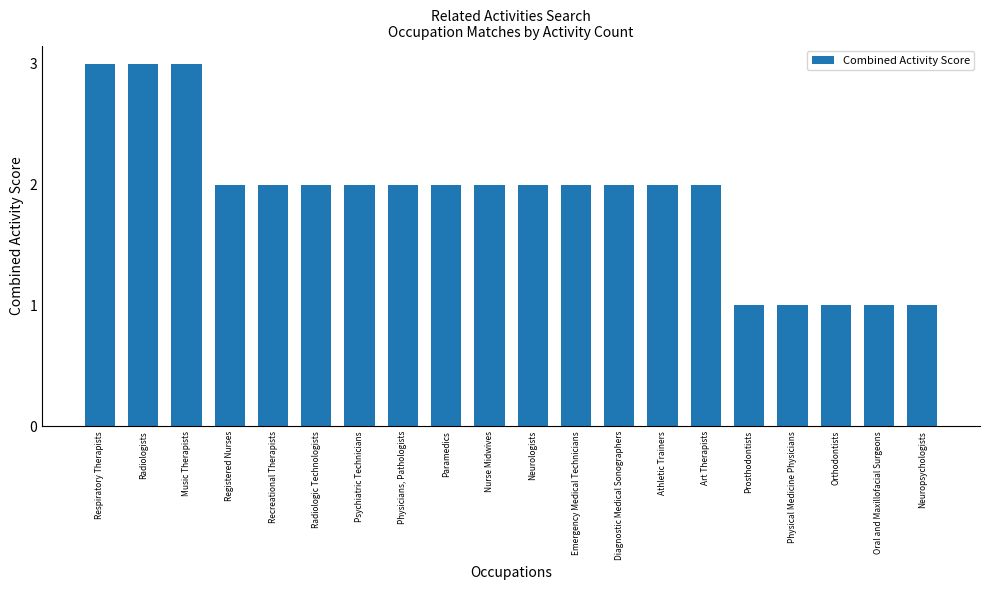

What is the maximum value shown in the chart?

3